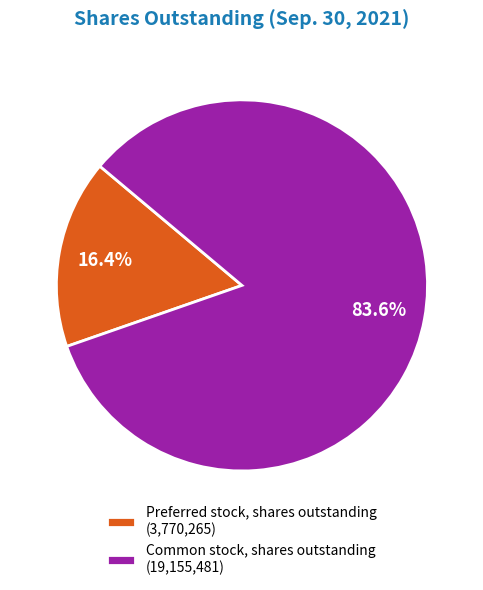

Combined, what portion of the pie is Common stock, shares outstanding and Preferred stock, shares outstanding?

100.0%